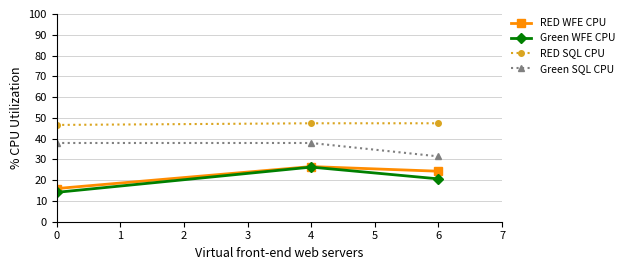

What is the spread (max minus min) of values at 6?

26.8